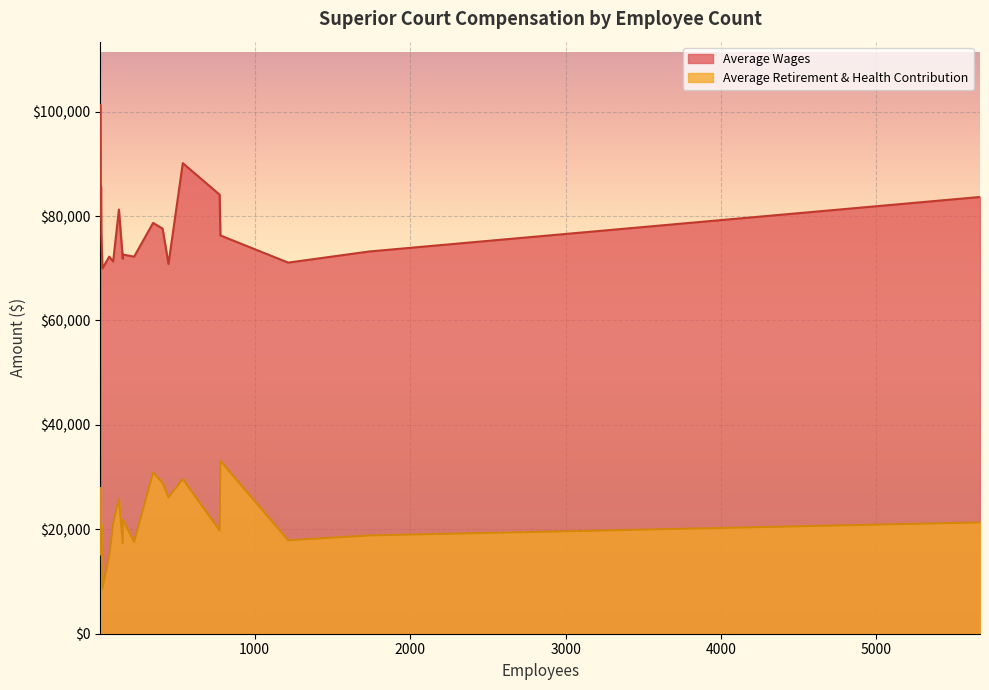

What is the difference between the maximum and minimum values in the Average Wages series?

31278.2